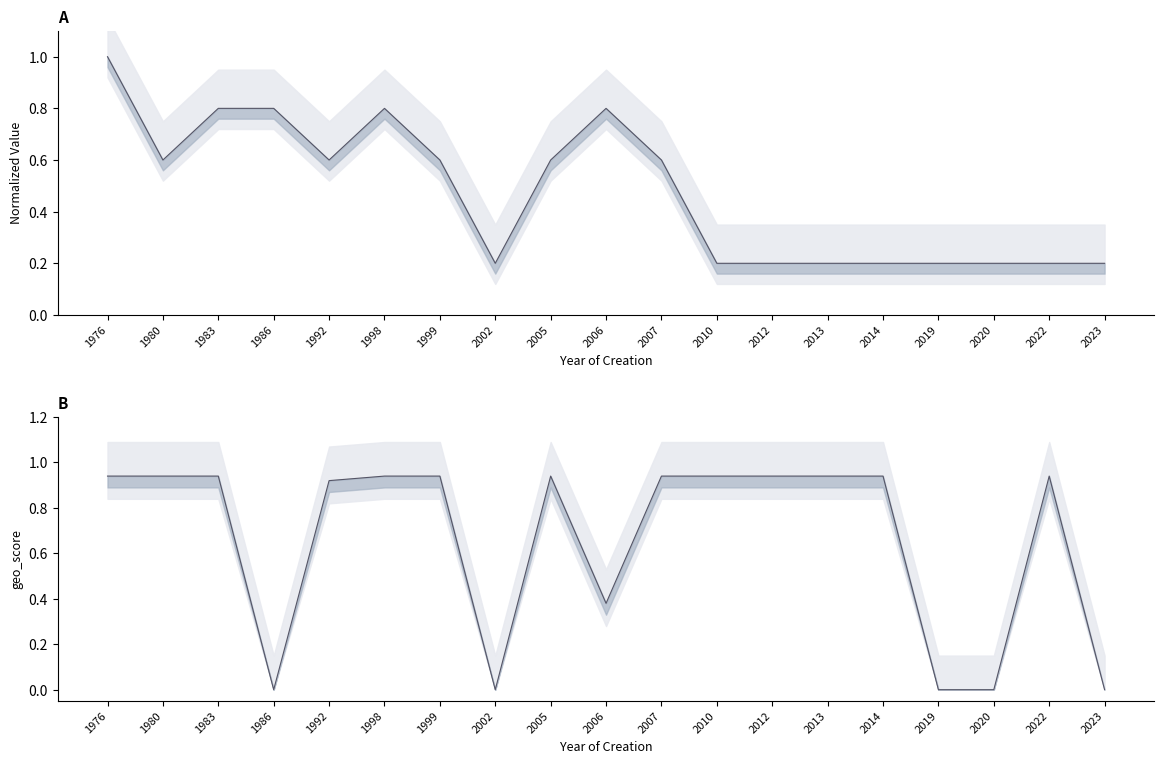

True or false: nombrePeriodesEtablissement has a value of 0.8 at 1983.

True